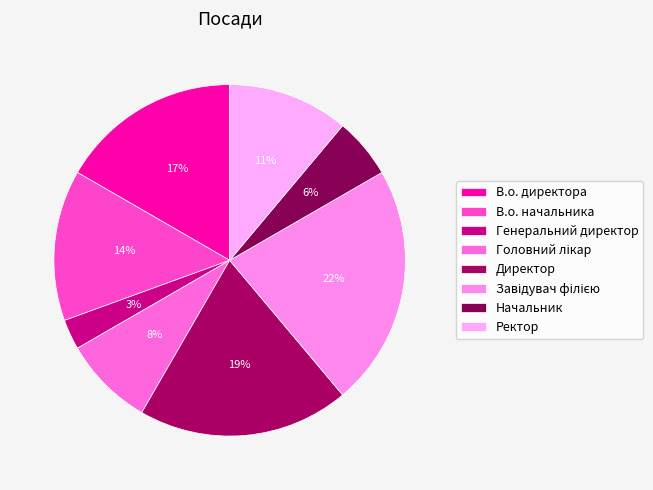

Which category has the biggest portion of the pie?

Завідувач філією